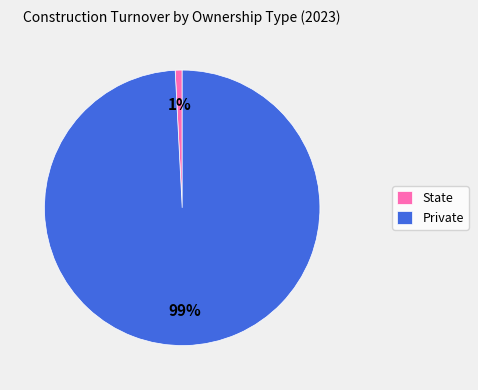

Combined, do Private and State account for over 50%?

Yes